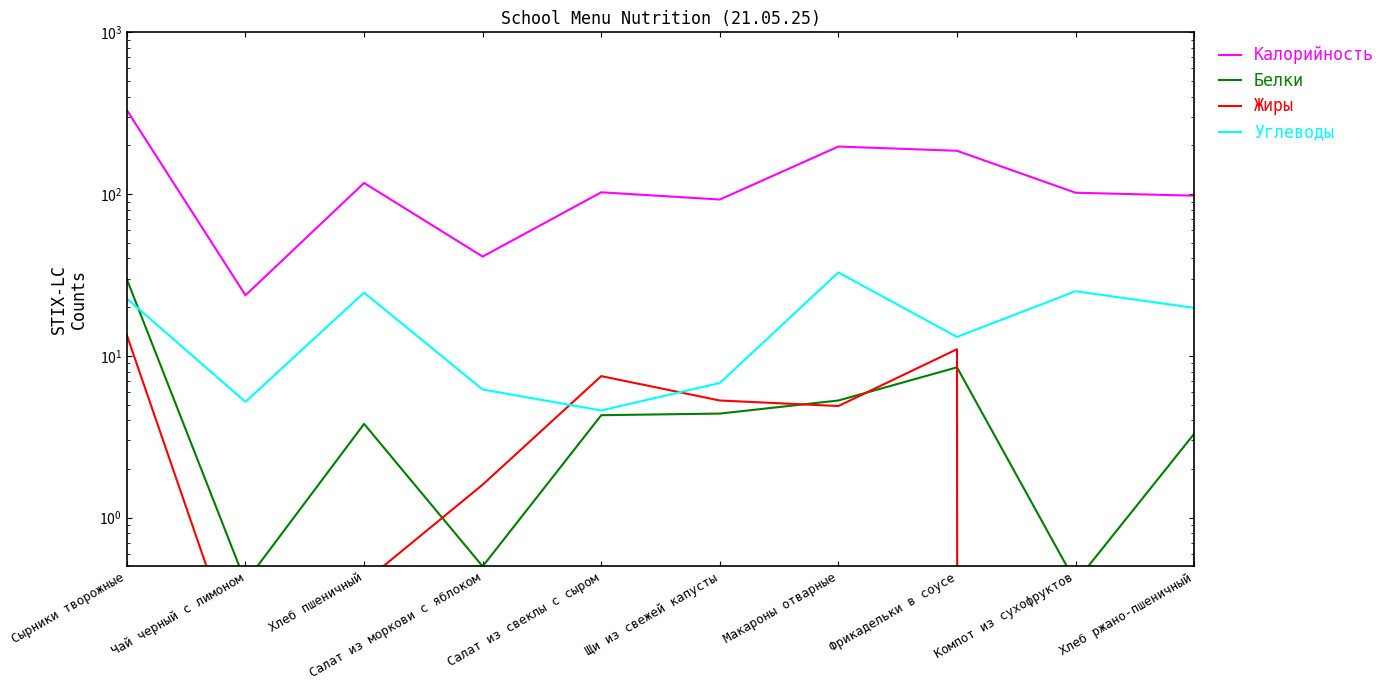

How many values in the Калорийность series exceed 102?

5